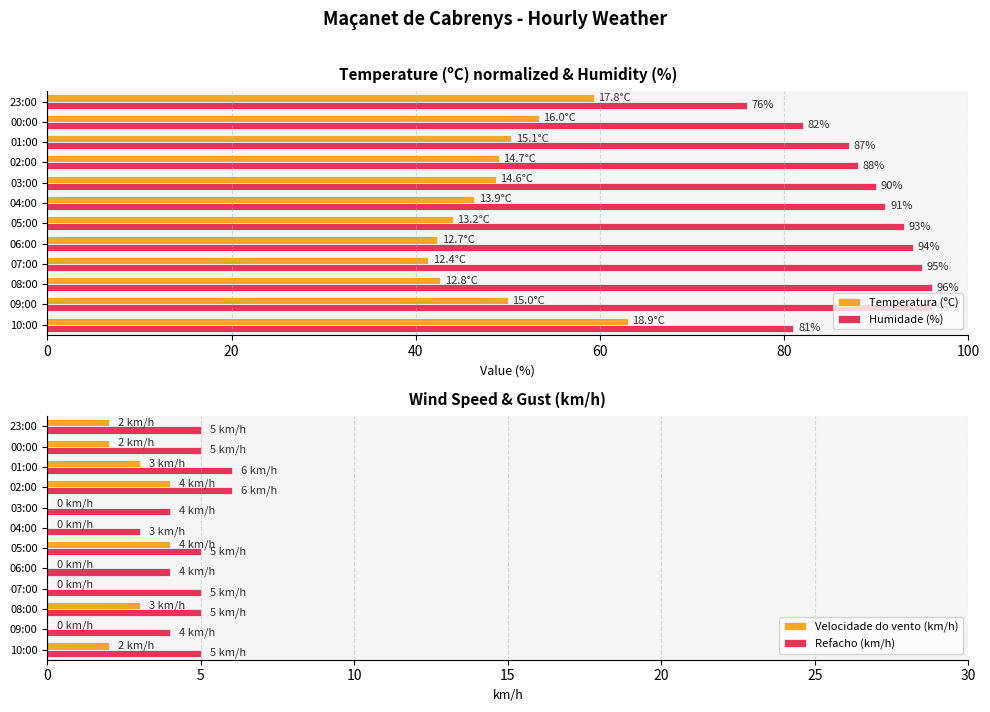

Is it true that Refacho (km/h) equals 5 at 05:00?

True